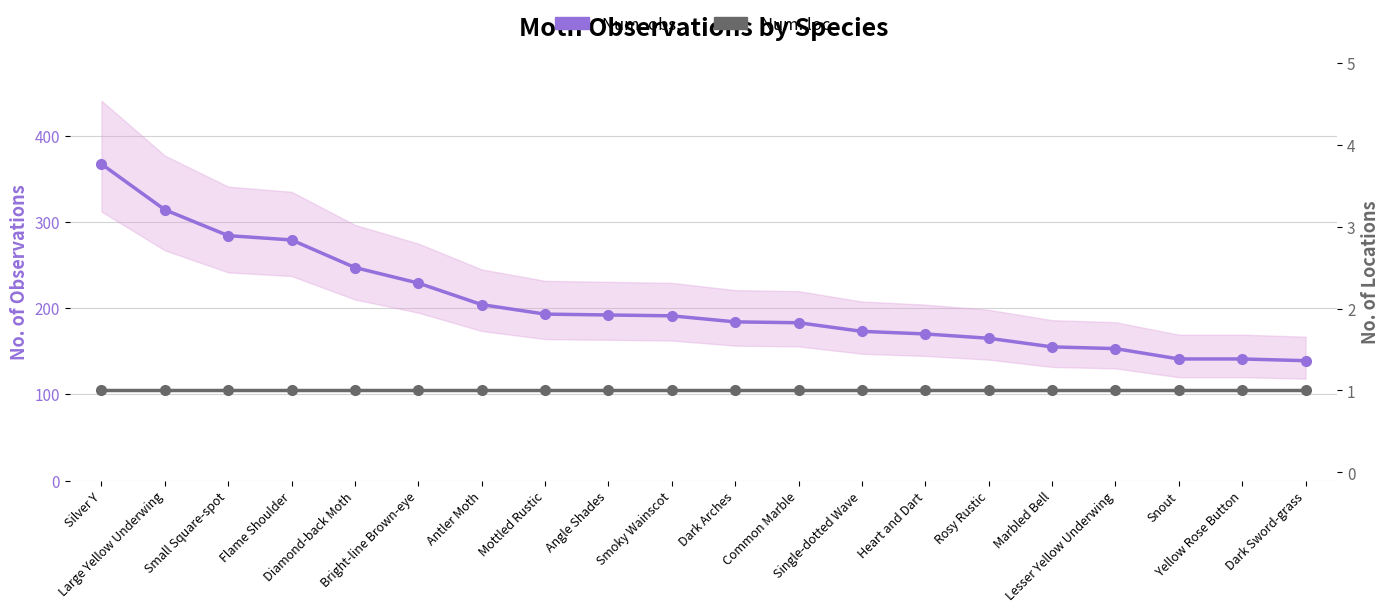

The Num. loc. series shows 1 at Yellow Rose Button. True or false?

True